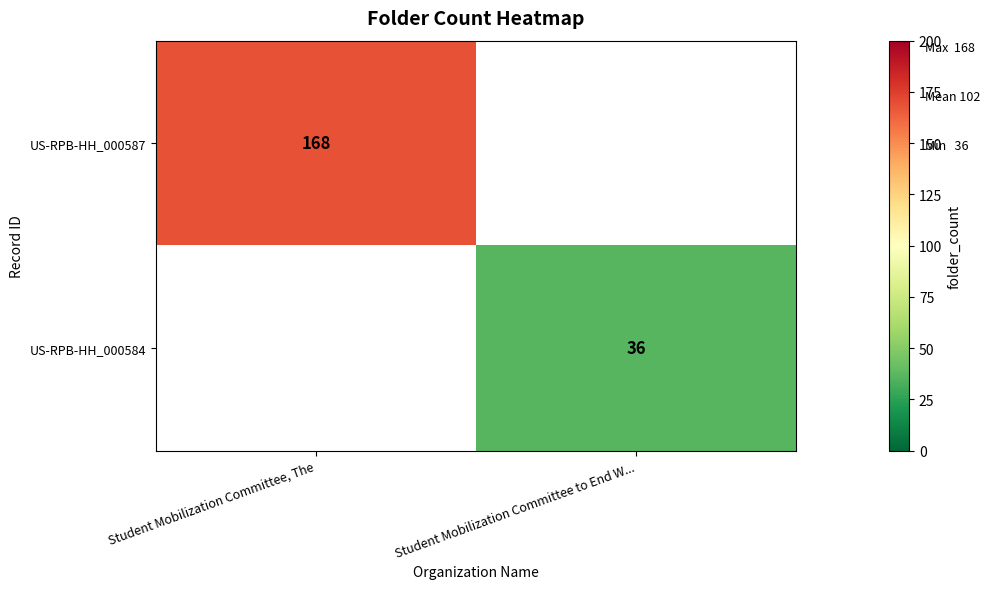

Is it true that US-RPB-HH_000584 equals 36 at Student Mobilization Committee to End W...?

True